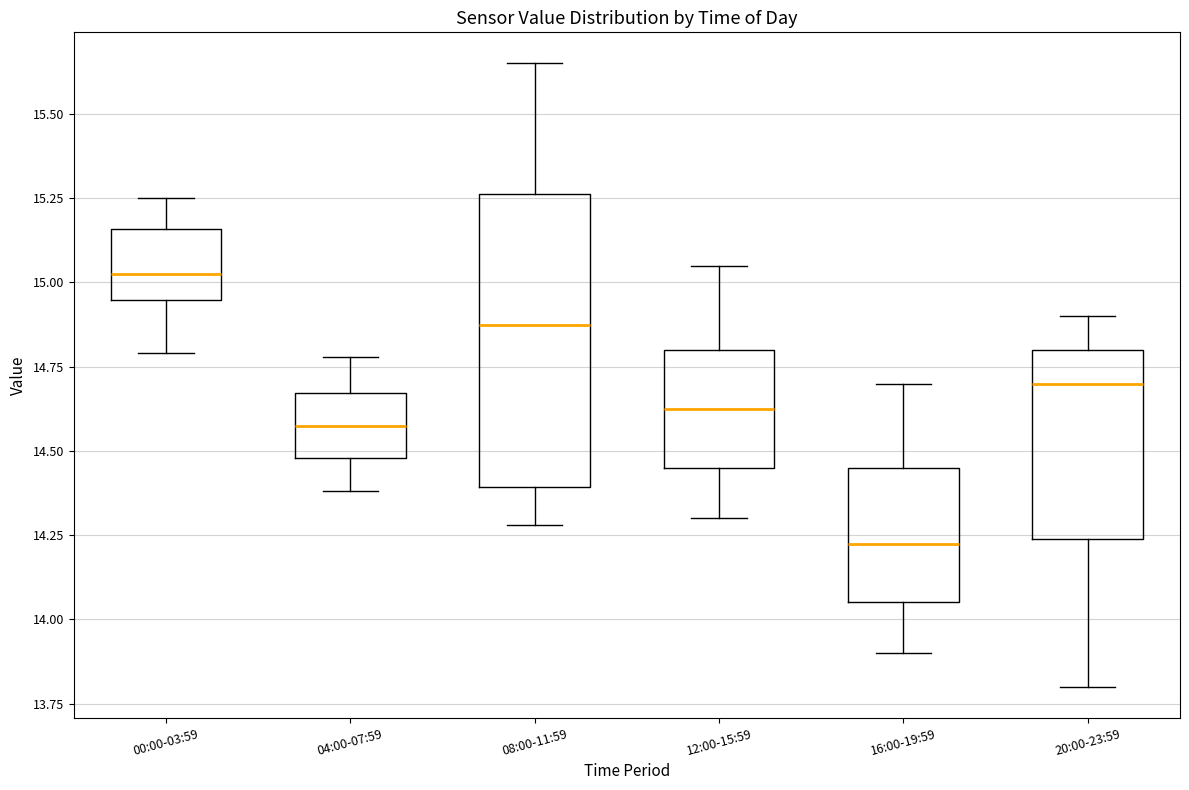

Reading left to right, transcribe this box plot: for each box, give where its median line is, the range the box spans, and where its two whiskers end, as read against the y-axis. The values are not printed on the chart, so give them approximately, as read against the axis.

00:00-03:59: median 15.05, box 14.95 to 15.15, whiskers 14.80 to 15.25
04:00-07:59: median 14.60, box 14.50 to 14.65, whiskers 14.40 to 14.80
08:00-11:59: median 14.90, box 14.40 to 15.25, whiskers 14.30 to 15.65
12:00-15:59: median 14.65, box 14.45 to 14.80, whiskers 14.30 to 15.05
16:00-19:59: median 14.25, box 14.05 to 14.45, whiskers 13.90 to 14.70
20:00-23:59: median 14.70, box 14.25 to 14.80, whiskers 13.80 to 14.90